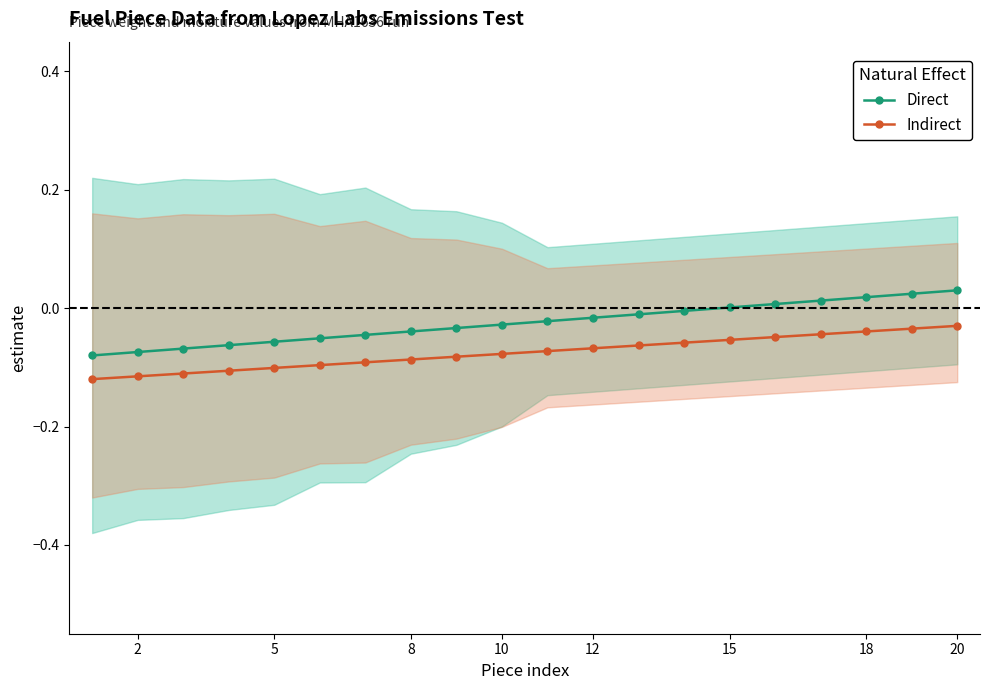

How many data points in Direct are above 0?

6